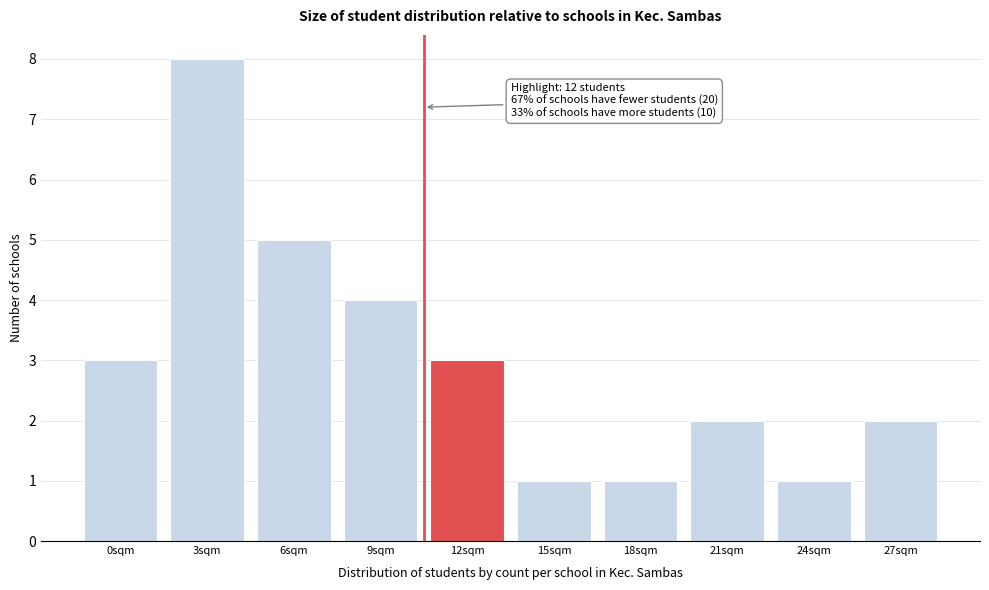

Reading left to right, transcribe all the data shown in this chart.

0sqm=3	3sqm=8	6sqm=5	9sqm=4	12sqm=3	15sqm=1	18sqm=1	21sqm=2	24sqm=1	27sqm=2